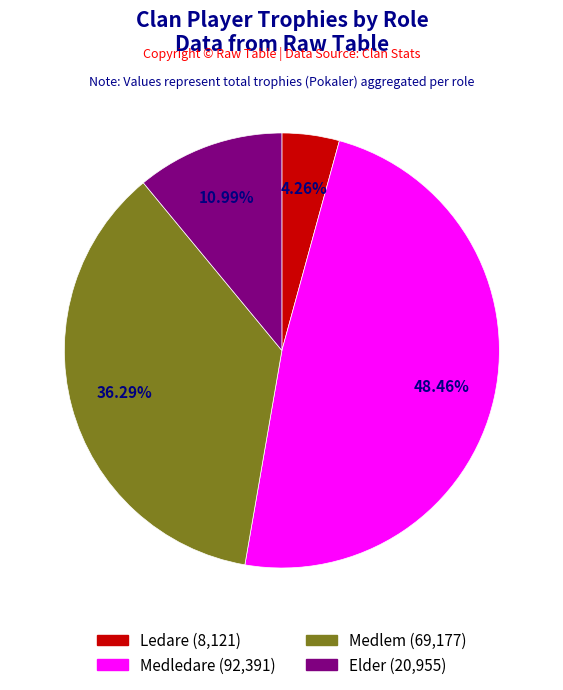

Which category has the biggest portion of the pie?

Medledare